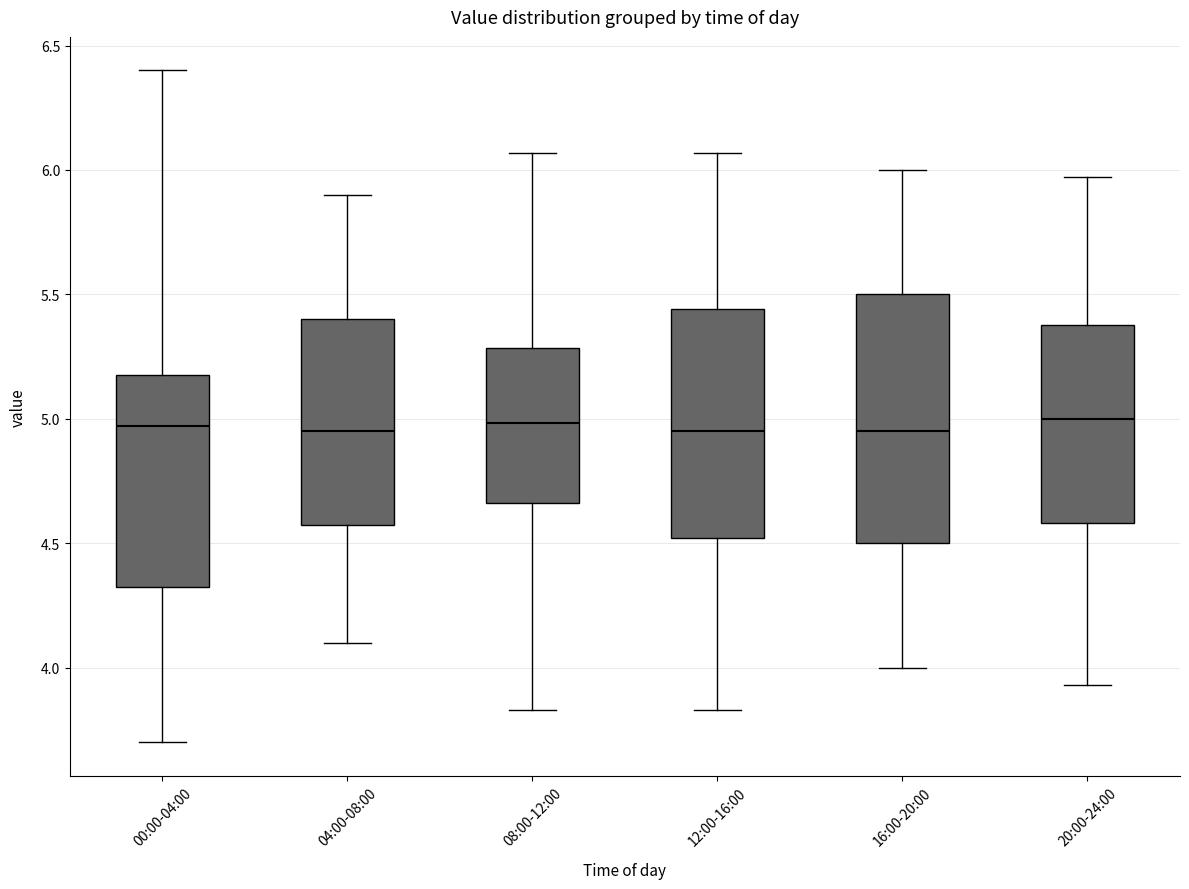

Reading left to right, transcribe this box plot: for each box, give where its median line is, the range the box spans, and where its two whiskers end, as read against the y-axis. The values are not printed on the chart, so give them approximately, as read against the axis.

00:00-04:00: median 4.95, box 4.30 to 5.20, whiskers 3.70 to 6.40
04:00-08:00: median 4.95, box 4.60 to 5.40, whiskers 4.10 to 5.90
08:00-12:00: median 5.00, box 4.65 to 5.30, whiskers 3.85 to 6.05
12:00-16:00: median 4.95, box 4.50 to 5.45, whiskers 3.85 to 6.05
16:00-20:00: median 4.95, box 4.50 to 5.50, whiskers 4.00 to 6.00
20:00-24:00: median 5.00, box 4.60 to 5.40, whiskers 3.95 to 5.95